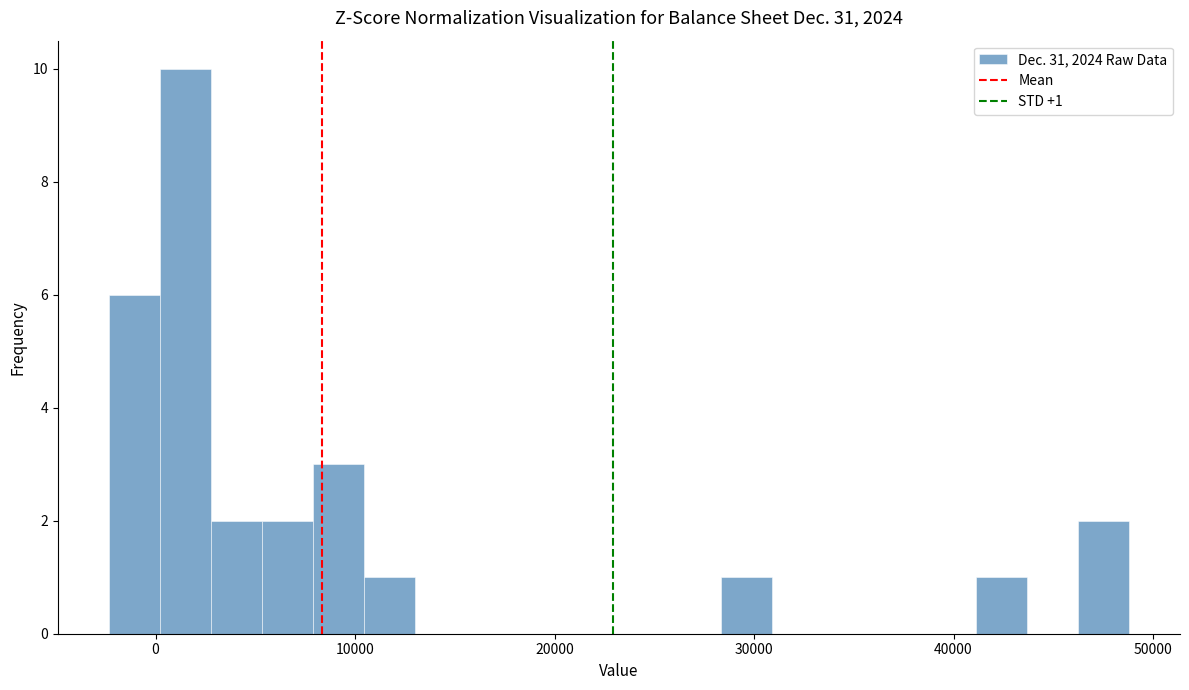

Around what value on the x-axis is the tallest bar? Give the approximate position of its centre, as read against the axis.

1000